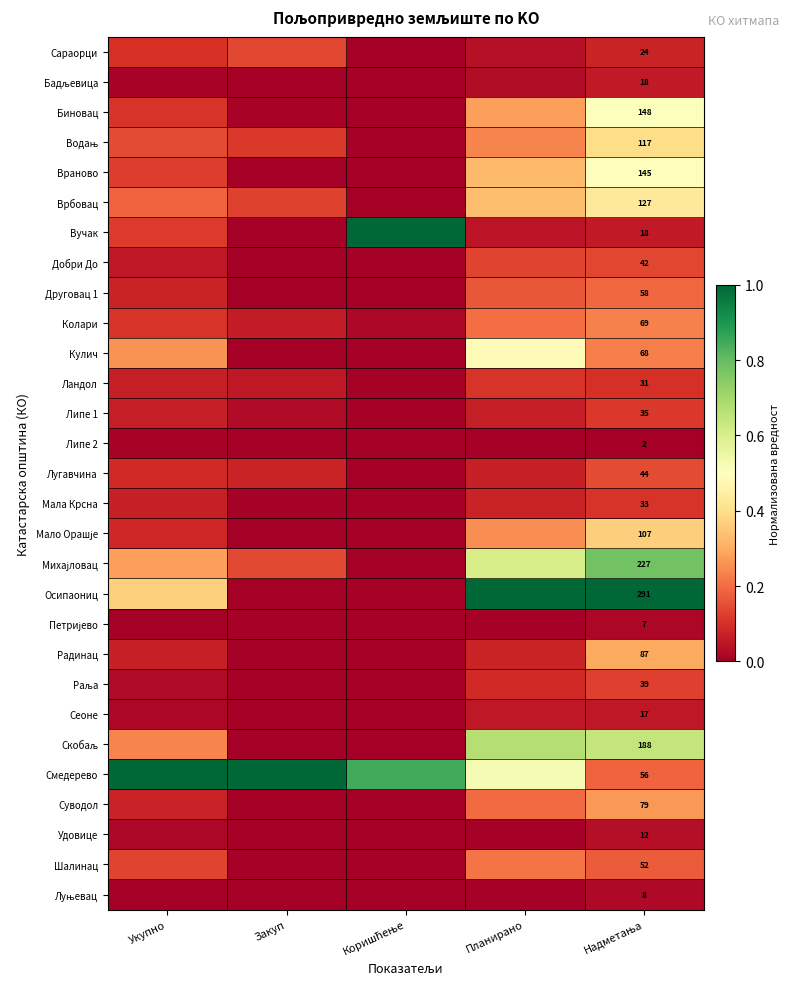

The value of Мало Орашје at Планирано is 0.3. True or false?

True